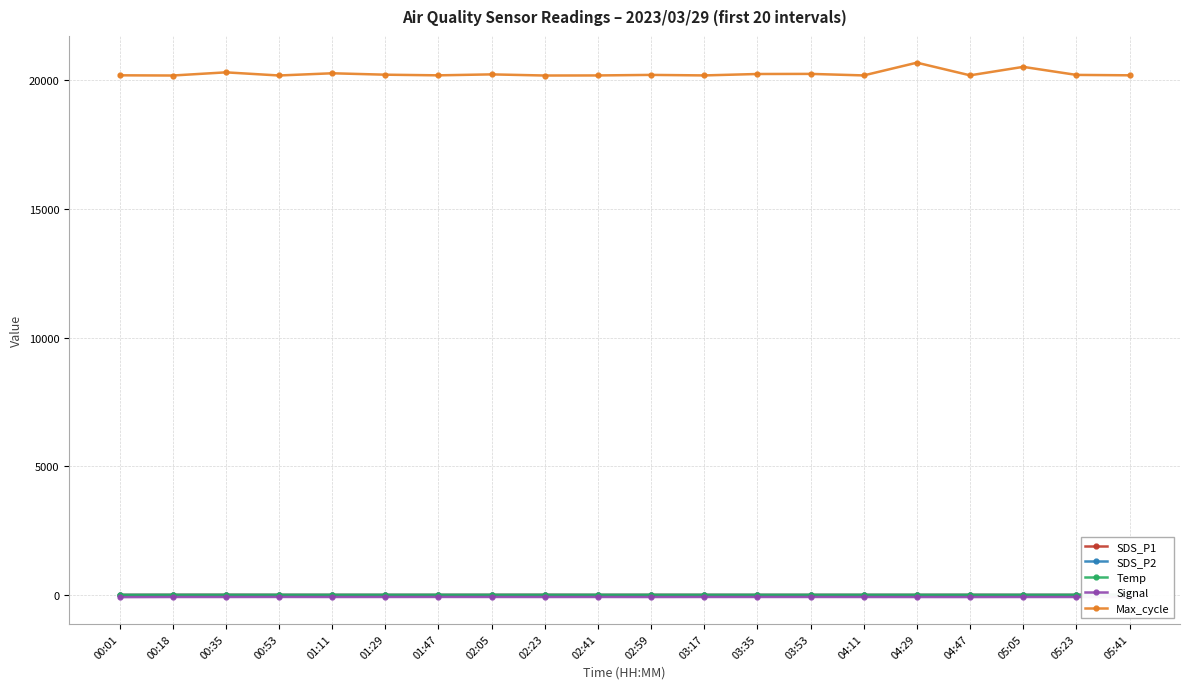

What is the label of the 3rd point from the right?

05:05